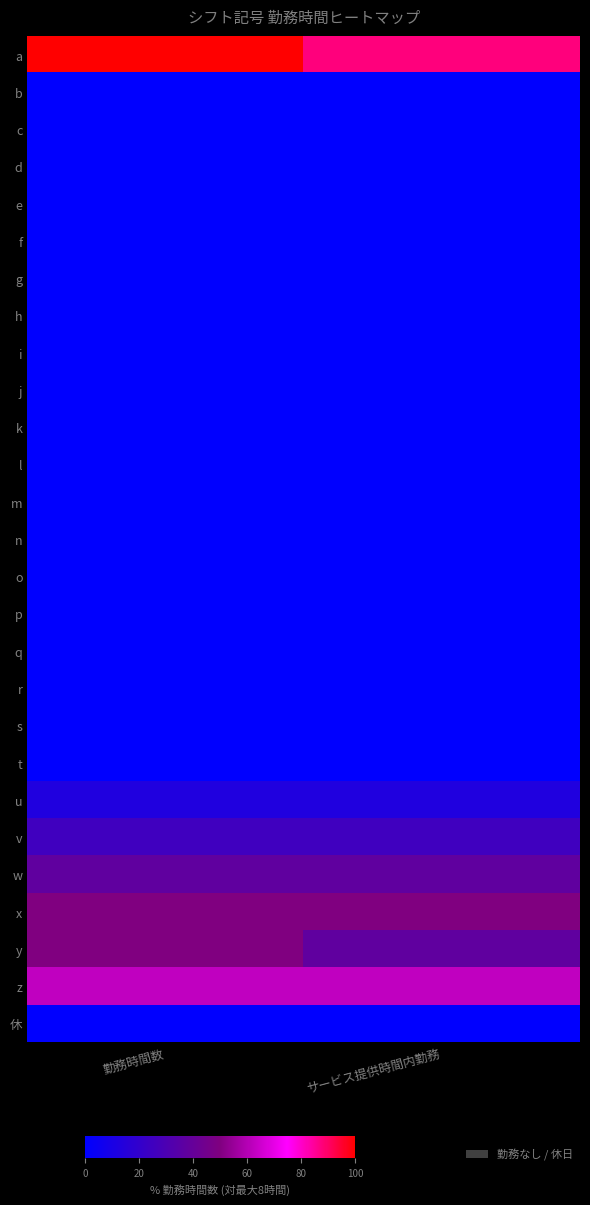

List the series in order of their peak value, lowest first.

b, c, d, e, f, g, h, i, j, k, l, m, n, o, p, q, r, s, t, 休, u, v, w, x, y, z, a